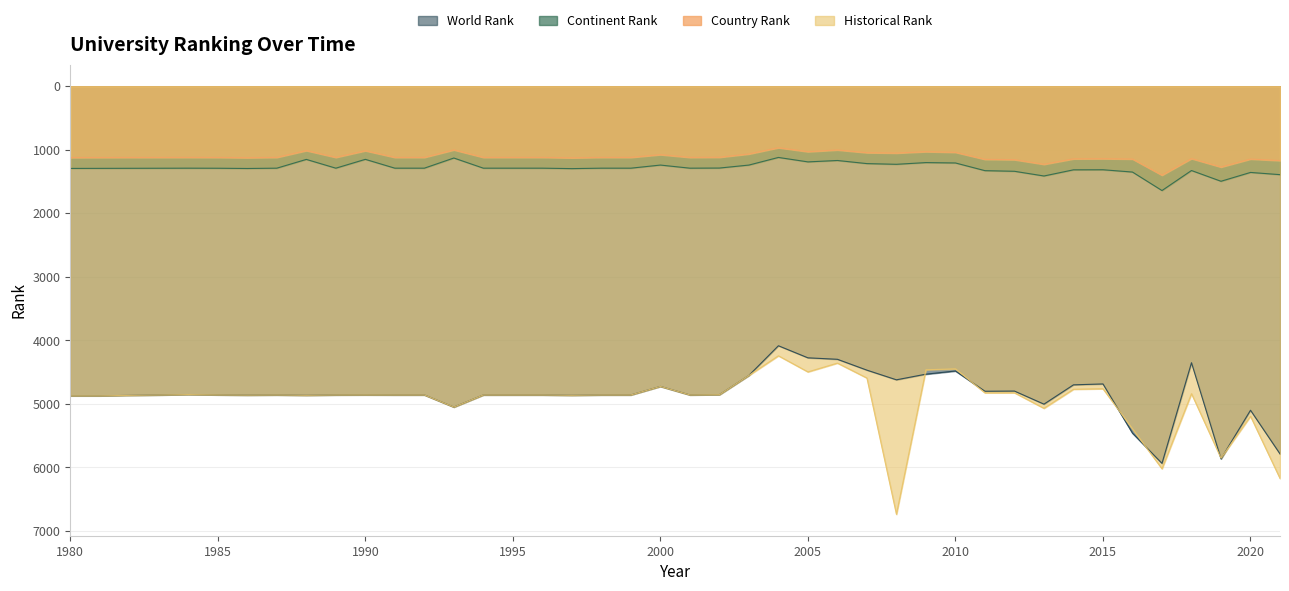

Does the chart have visible grid lines?

Yes